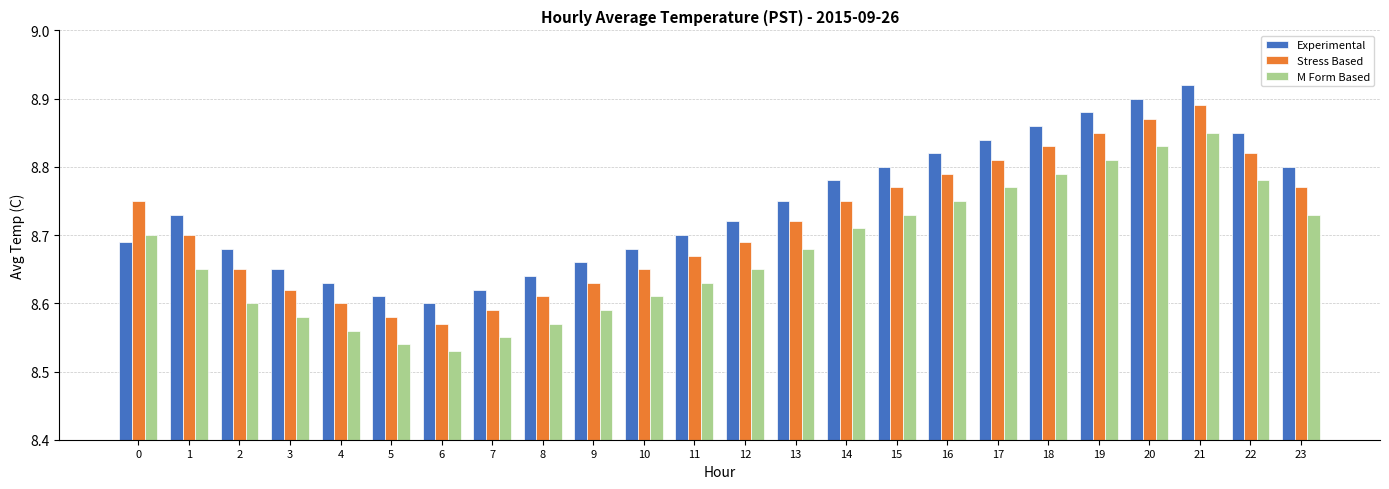

What is the difference between the second highest and second lowest values in the Experimental series?

0.3